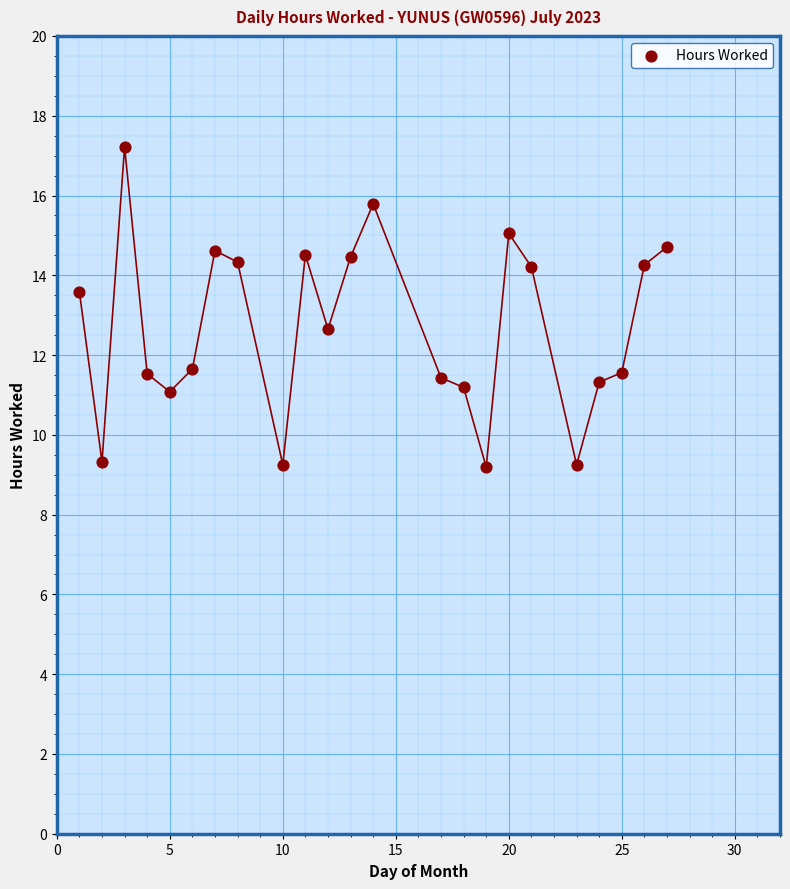

What is the range of Y values (max minus min)?

8.0